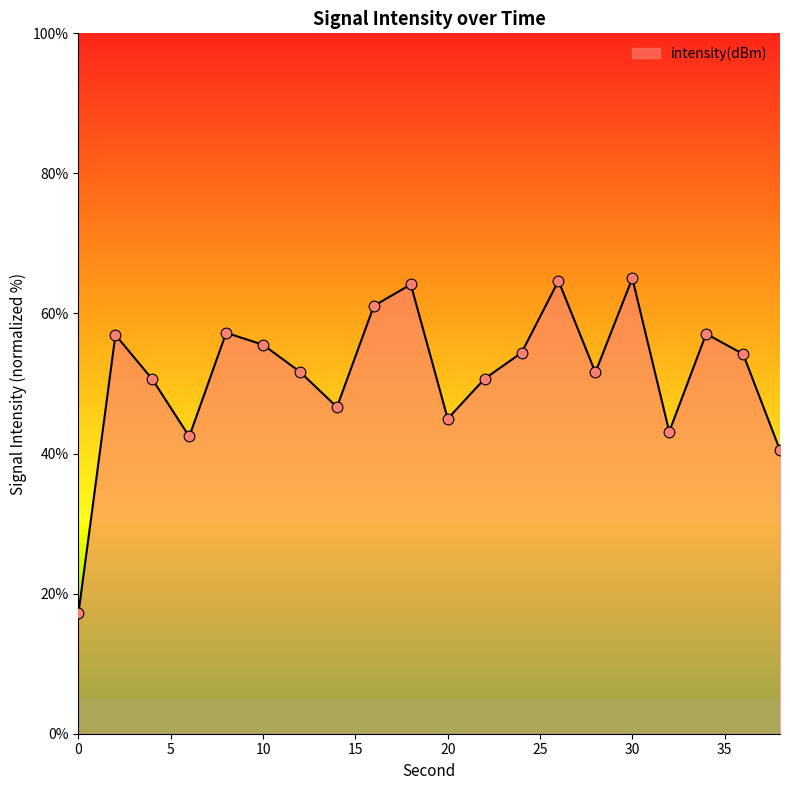

What is the smallest value displayed?

17.2